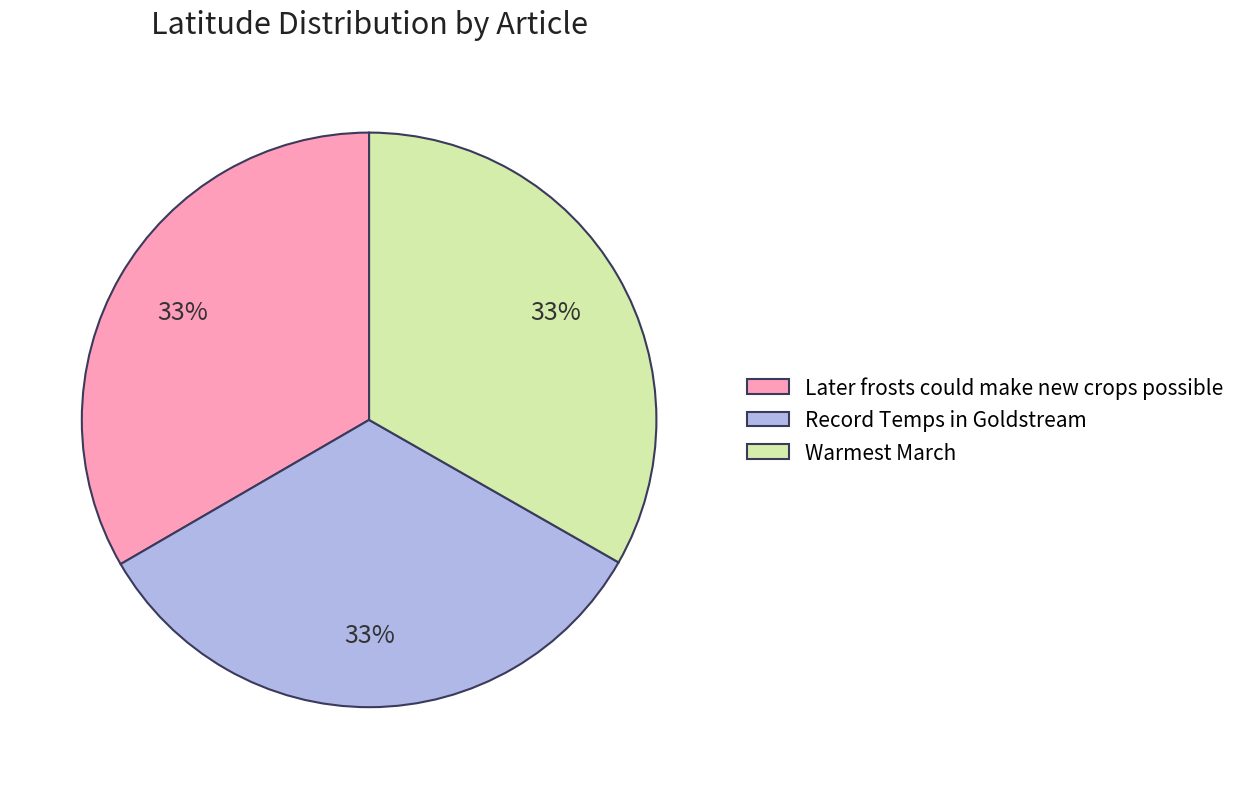

The Later frosts could make new crops possible slice represents 40% of the pie. True or false?

False